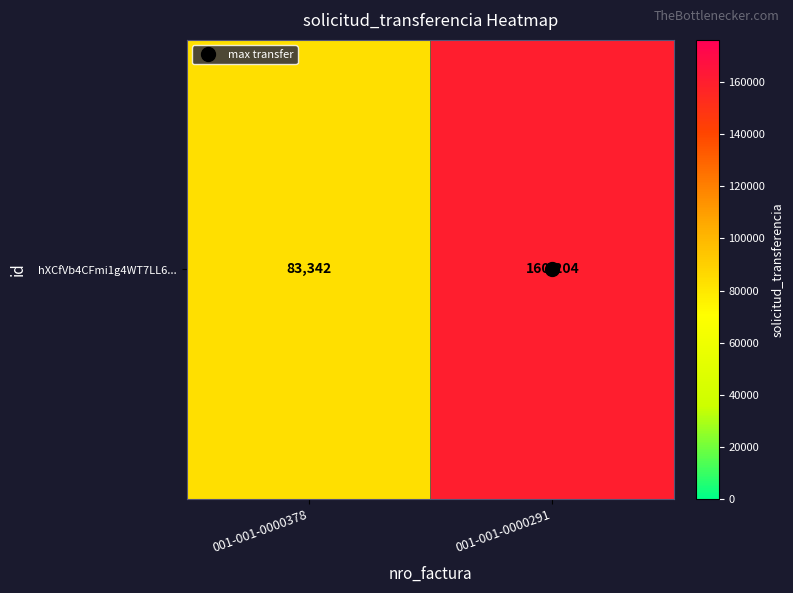

What is the difference between the values at 001-001-0000378 and 001-001-0000291?

76862